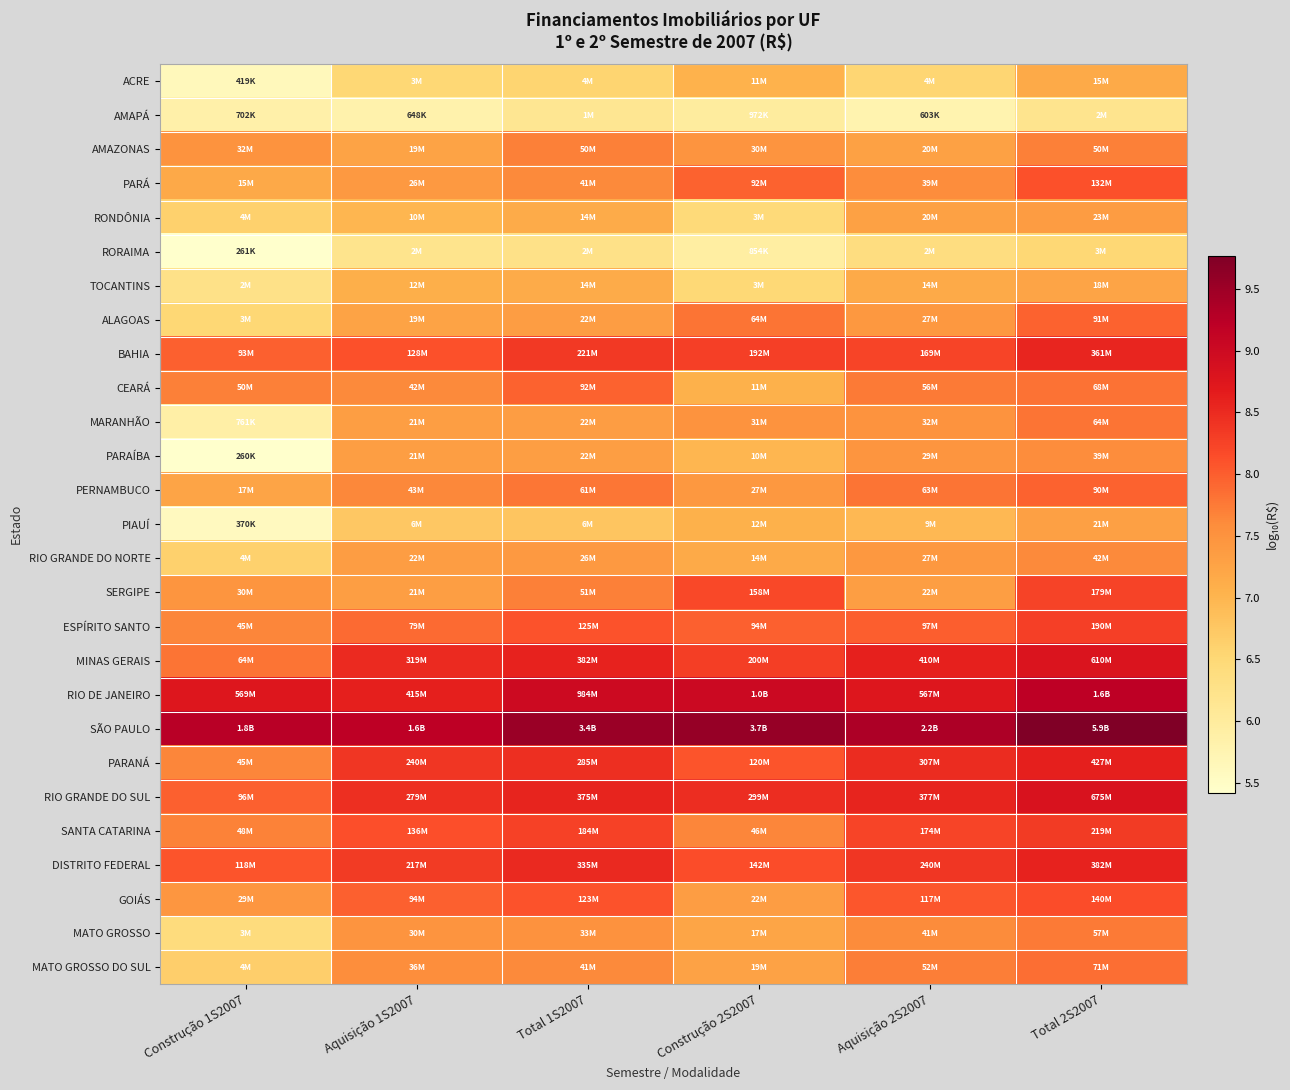

What is the difference between the highest and lowest values at Aquisição 2S2007?

3.6